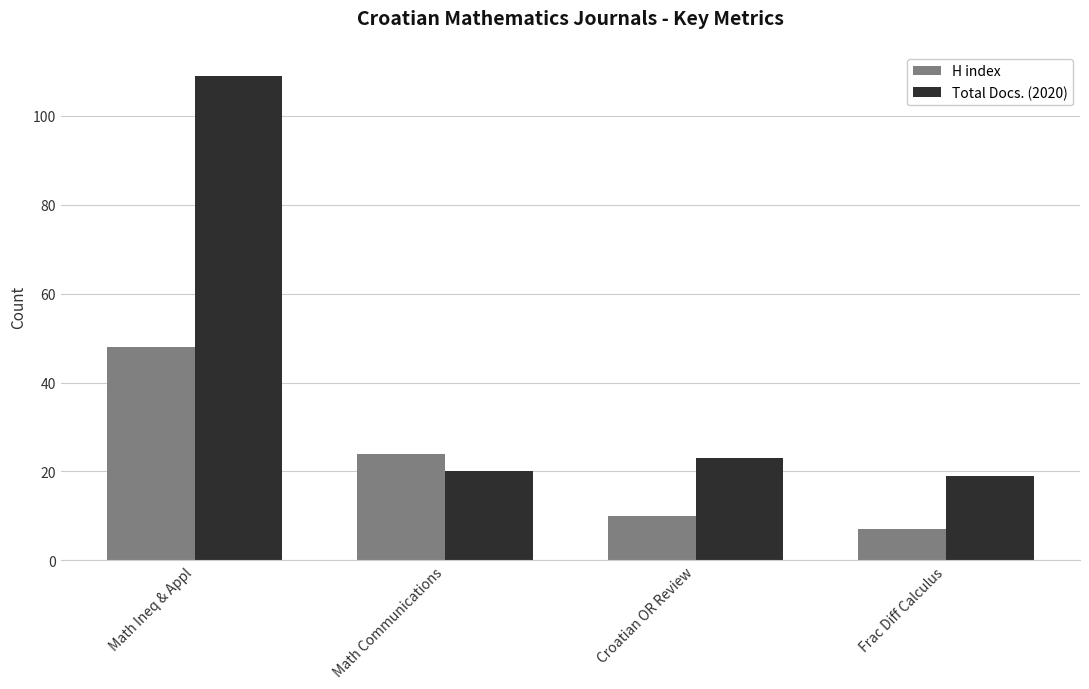

What is the average value of the Total Docs. (2020) series?

43